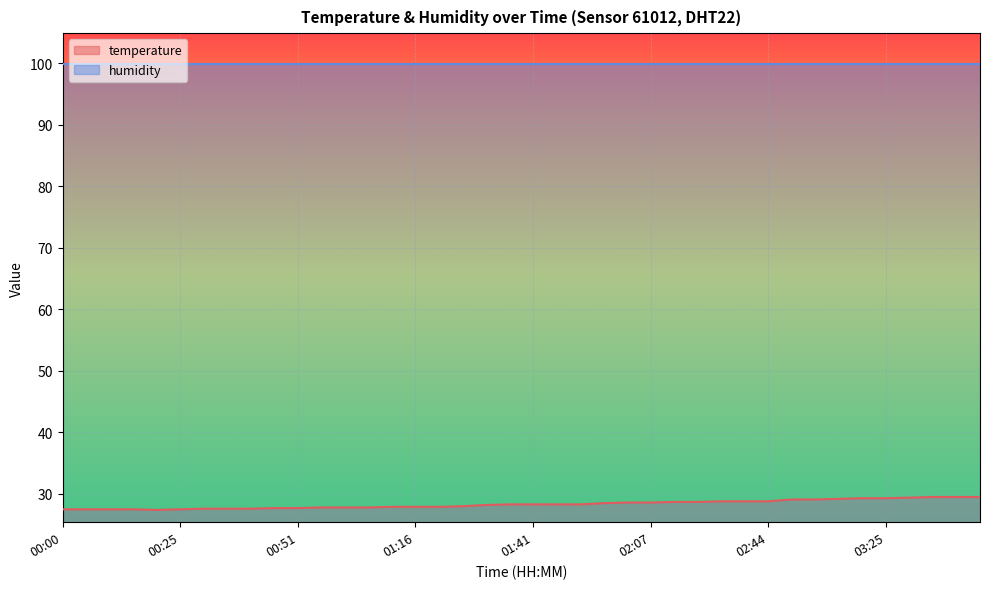

What is the label of the 14th point from the left?

01:06